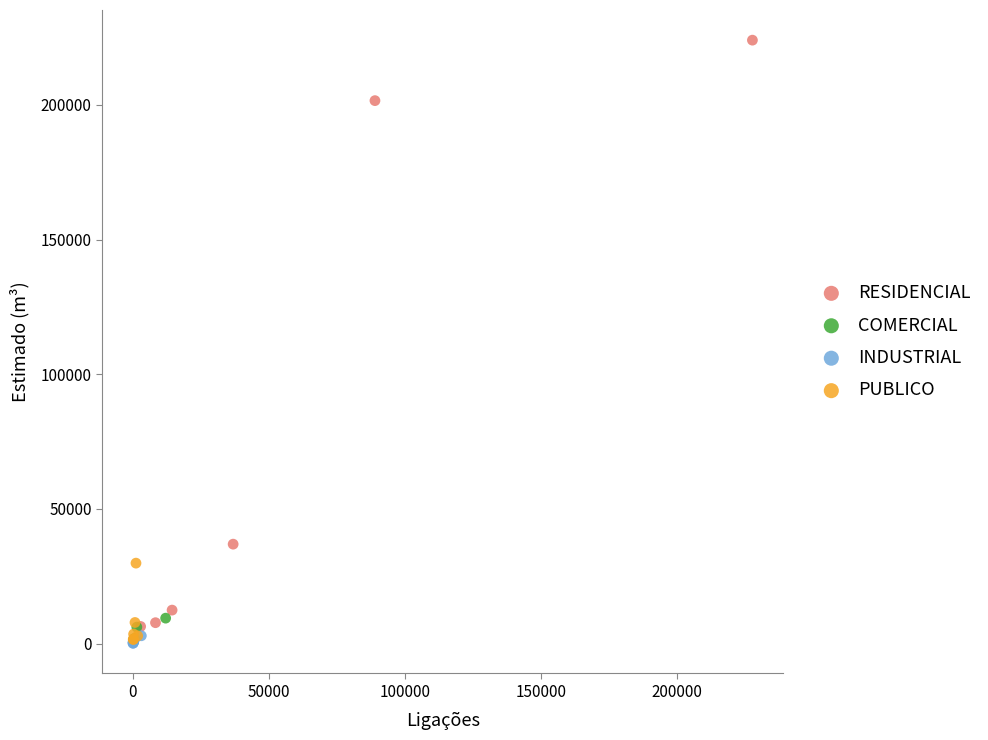

Which series has the widest spread of Y values?

RESIDENCIAL